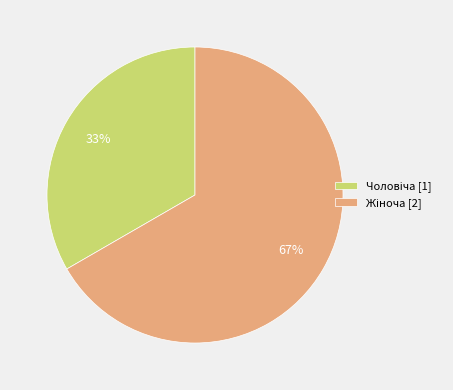

Count the number of slices in the pie.

2